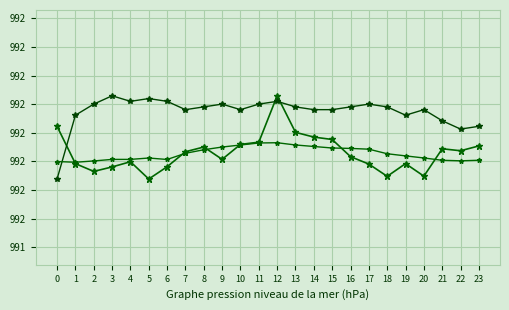

Does the chart have visible grid lines?

Yes